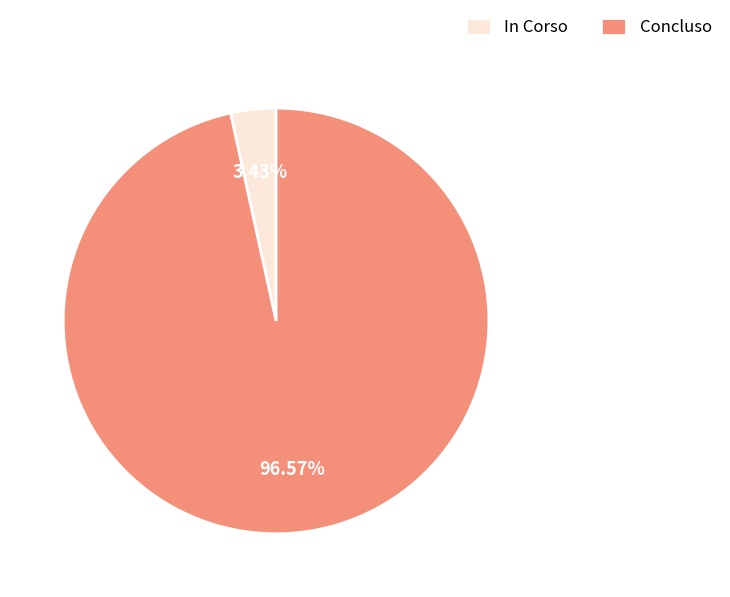

Which has a higher value, In Corso or Concluso?

Concluso